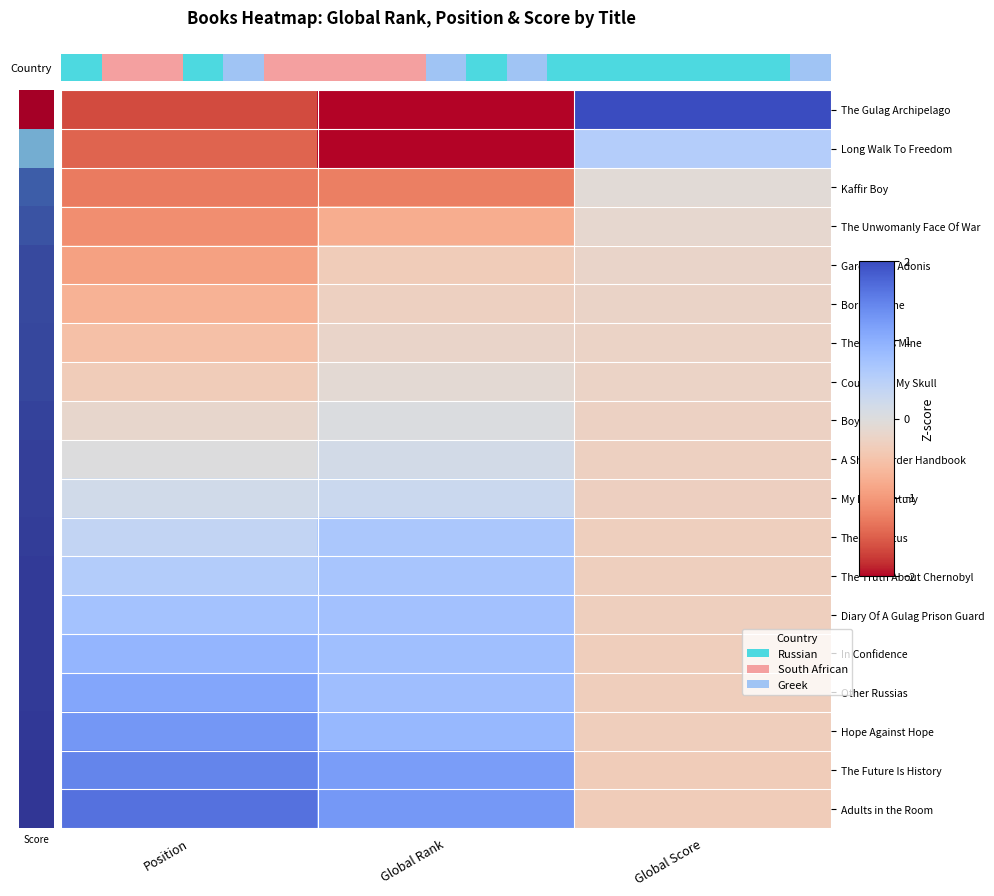

How many series are shown in this chart?

19